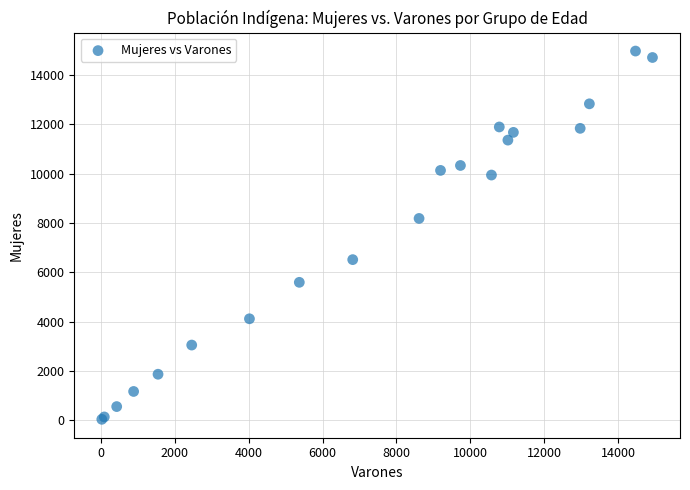

What Y value in the scatter plot is closest to 7511?

8190